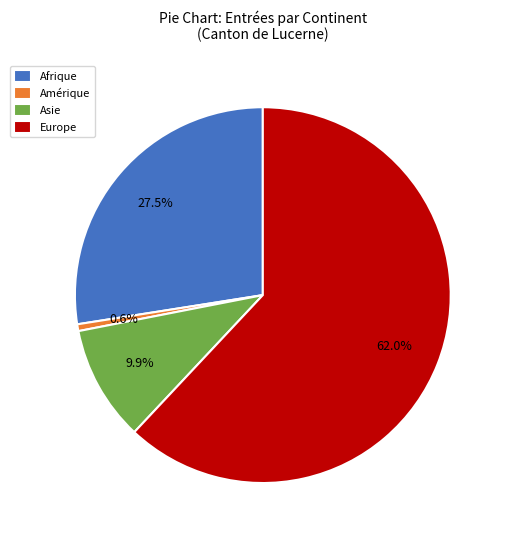

Rank the categories by value from highest to lowest.

Europe, Afrique, Asie, Amérique